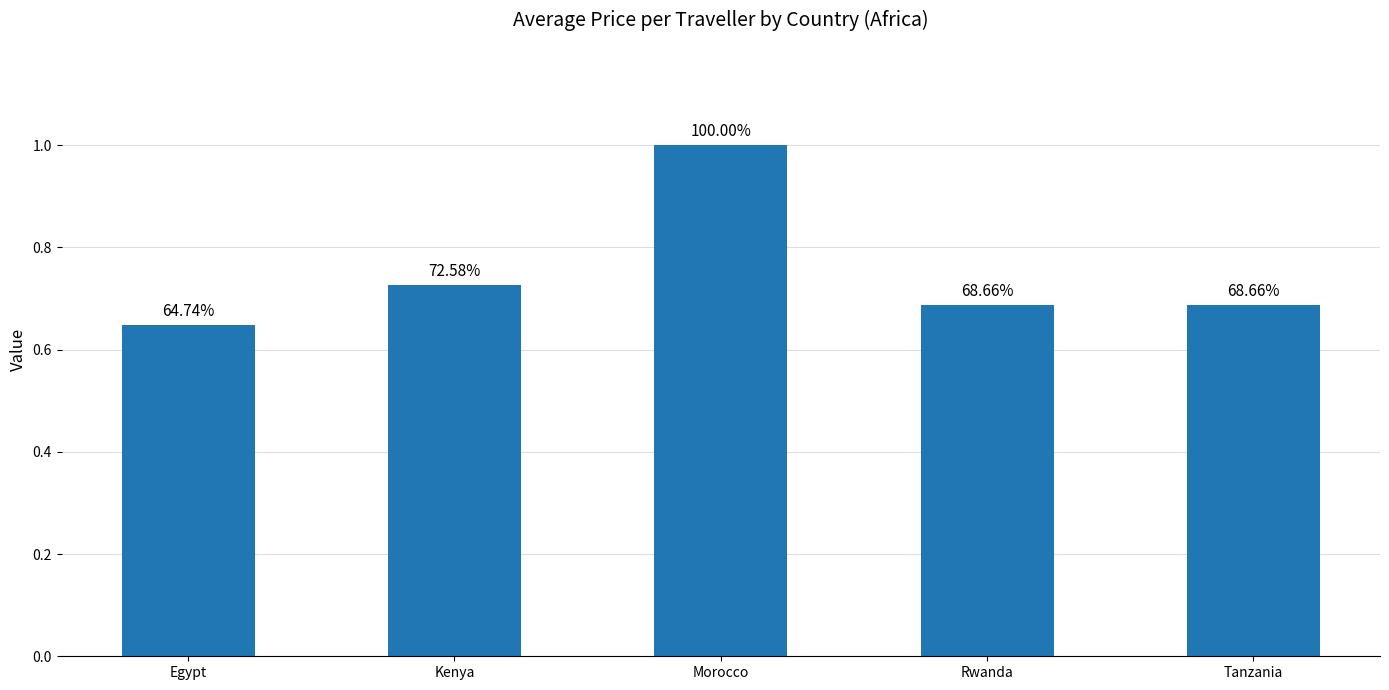

What value does the data have at Morocco?

1.0